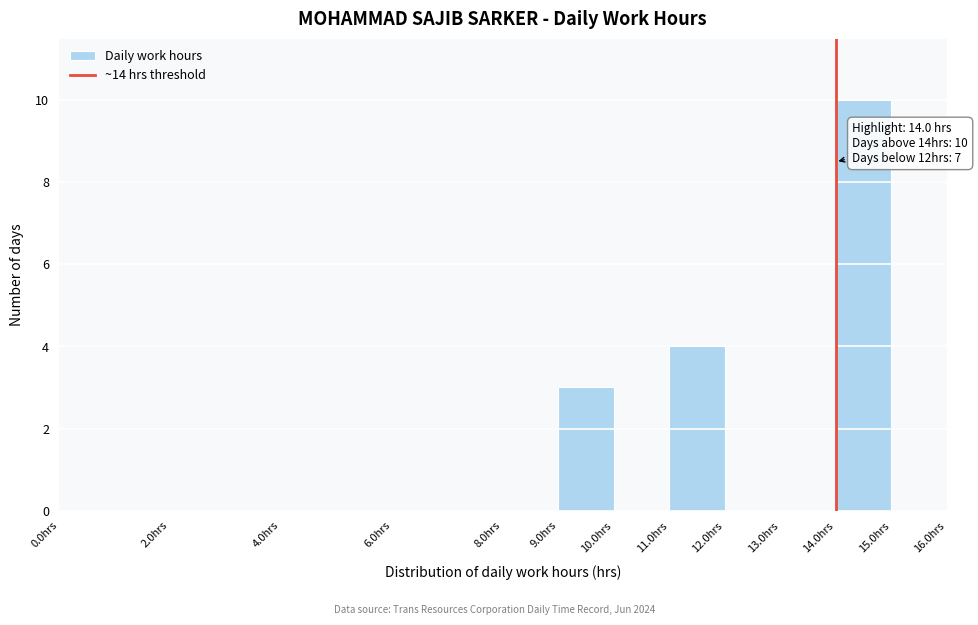

Over which range of the x-axis is the bar tallest?

14 to 15